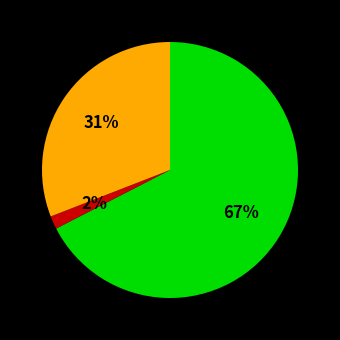

To the nearest percent, what is the average slice percentage?

33%